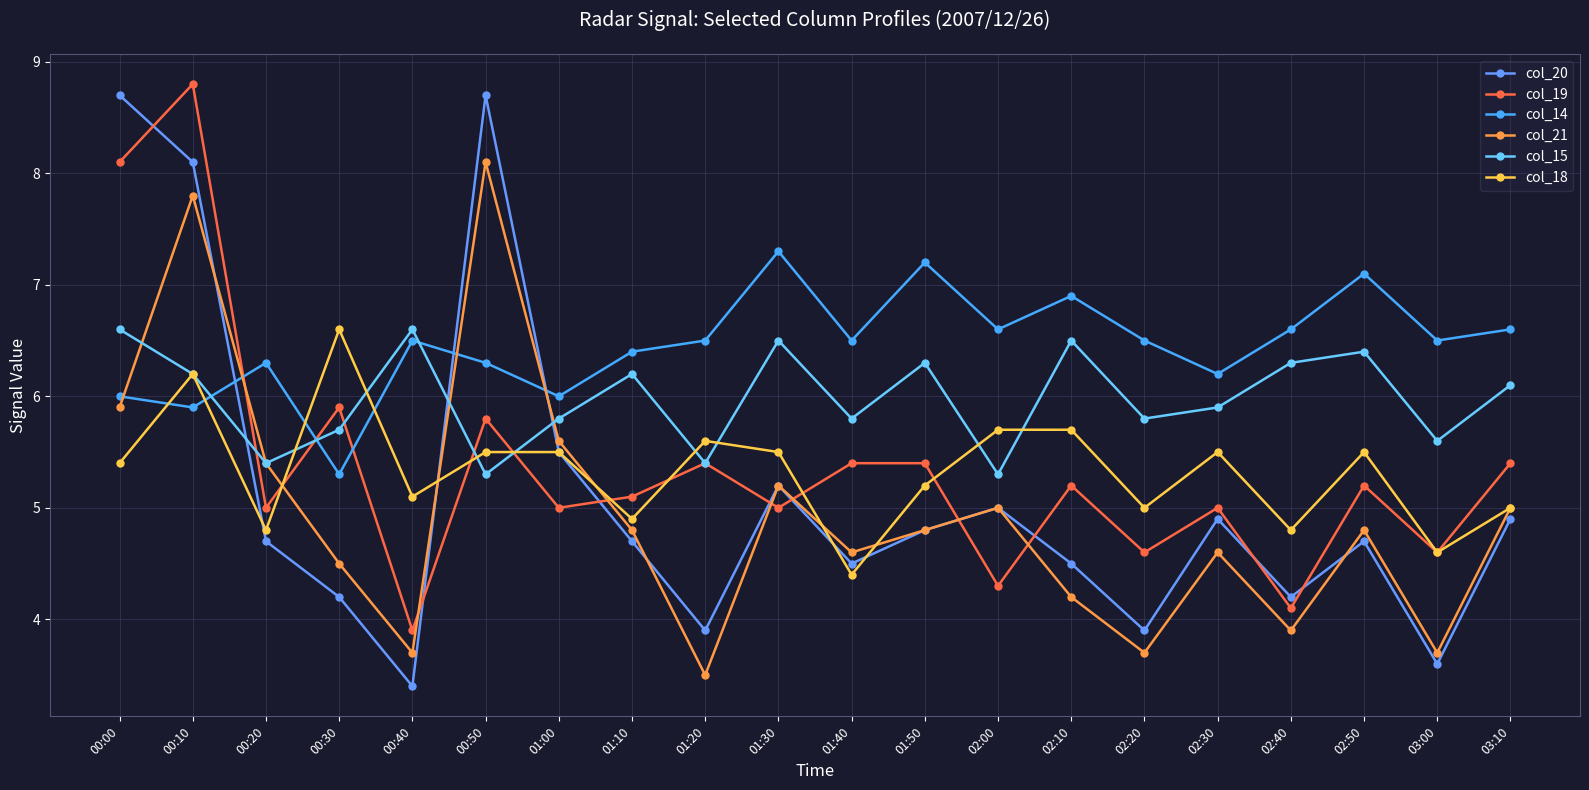

What is the difference between the maximum and minimum values in the col_15 series?

1.3